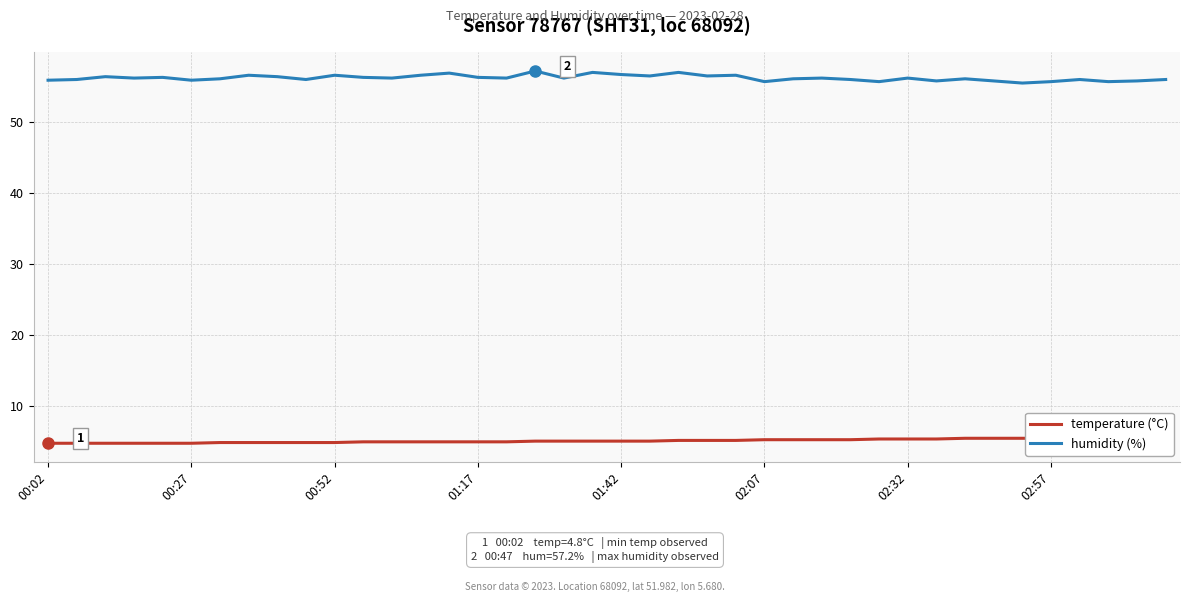

True or false: humidity (%) and temperature (°C) cross at least once.

False